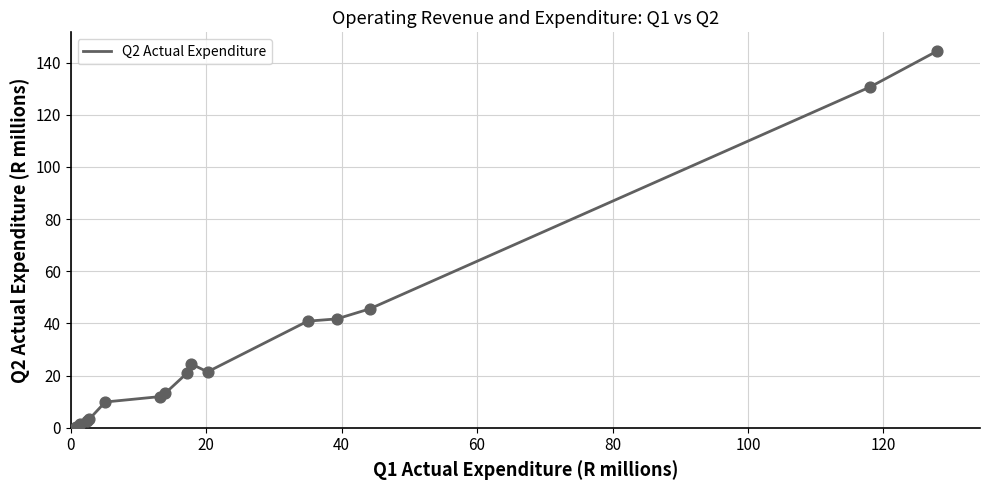

What is the difference between the maximum and minimum values?

144.3